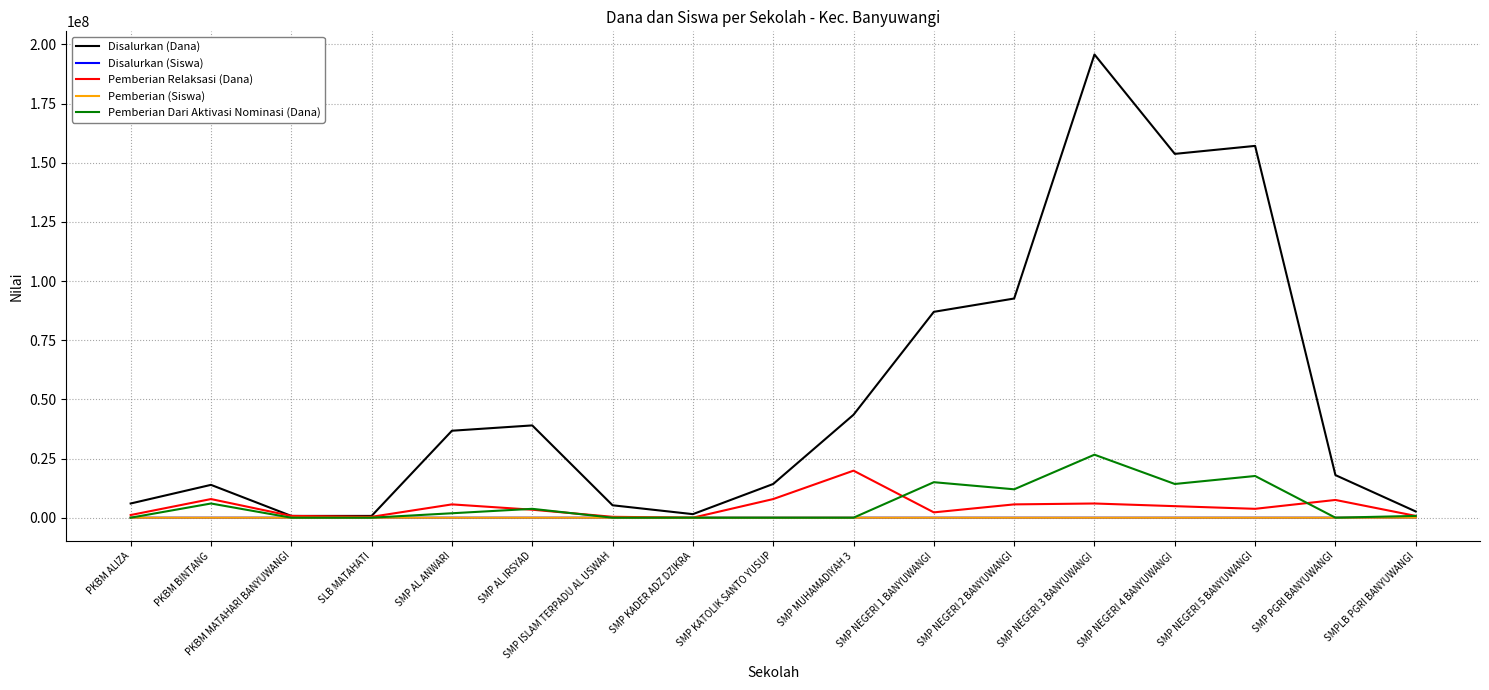

Is it true that Pemberian Relaksasi (Dana) equals 0 at SMP KADER ADZ DZIKRA?

True